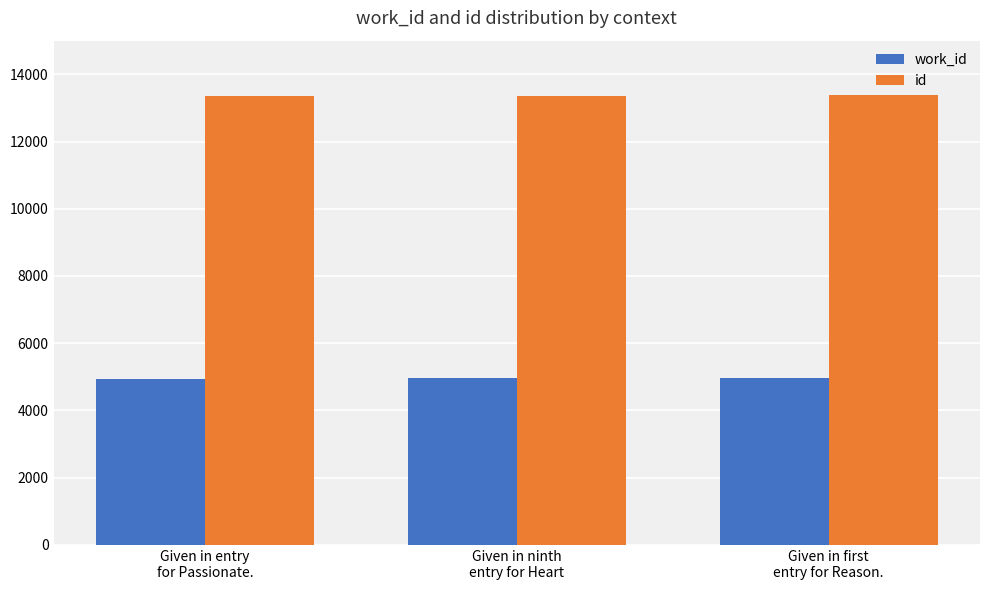

What is the greatest value displayed?

13376